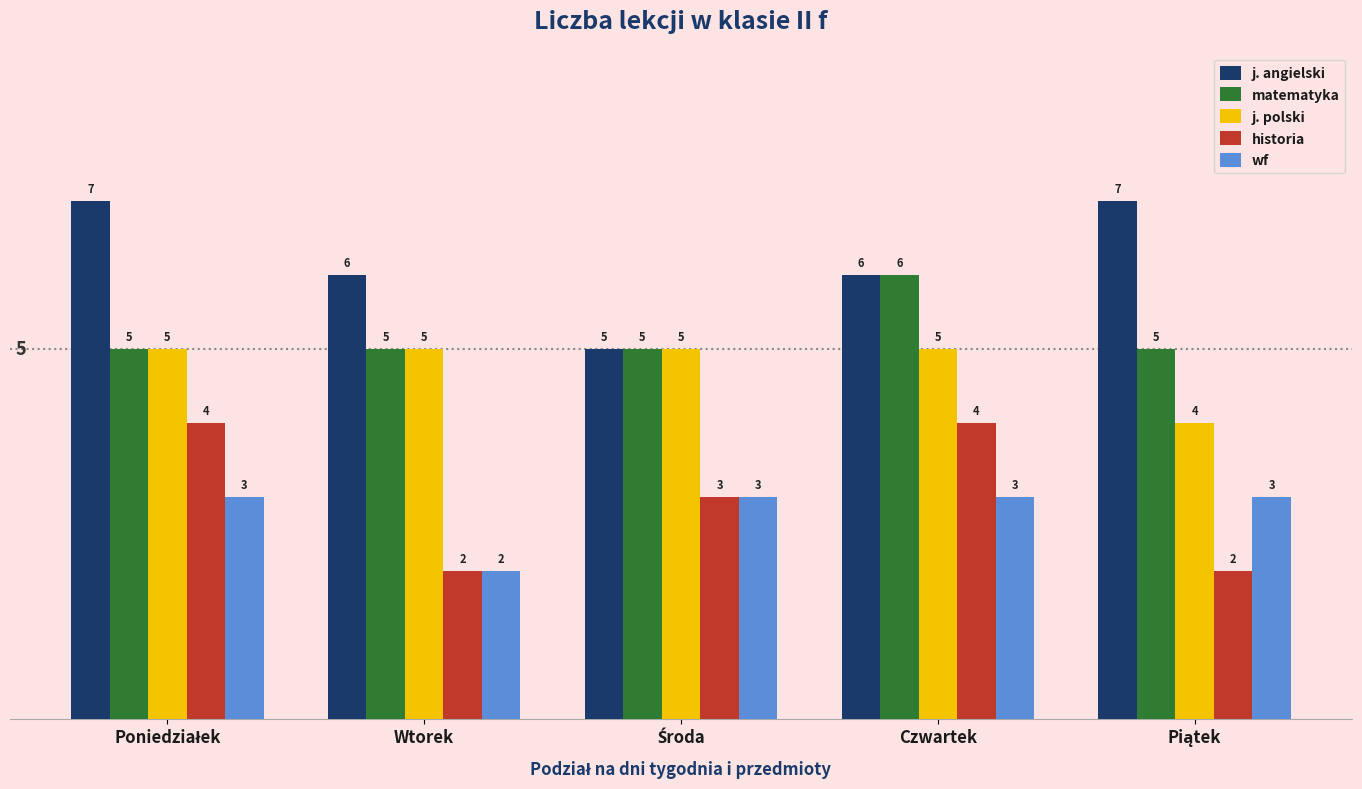

Reading left to right, transcribe all the data shown in this chart.

j. angielski: 7	6	5	6	7
matematyka: 5	5	5	6	5
j. polski: 5	5	5	5	4
historia: 4	2	3	4	2
wf: 3	2	3	3	3